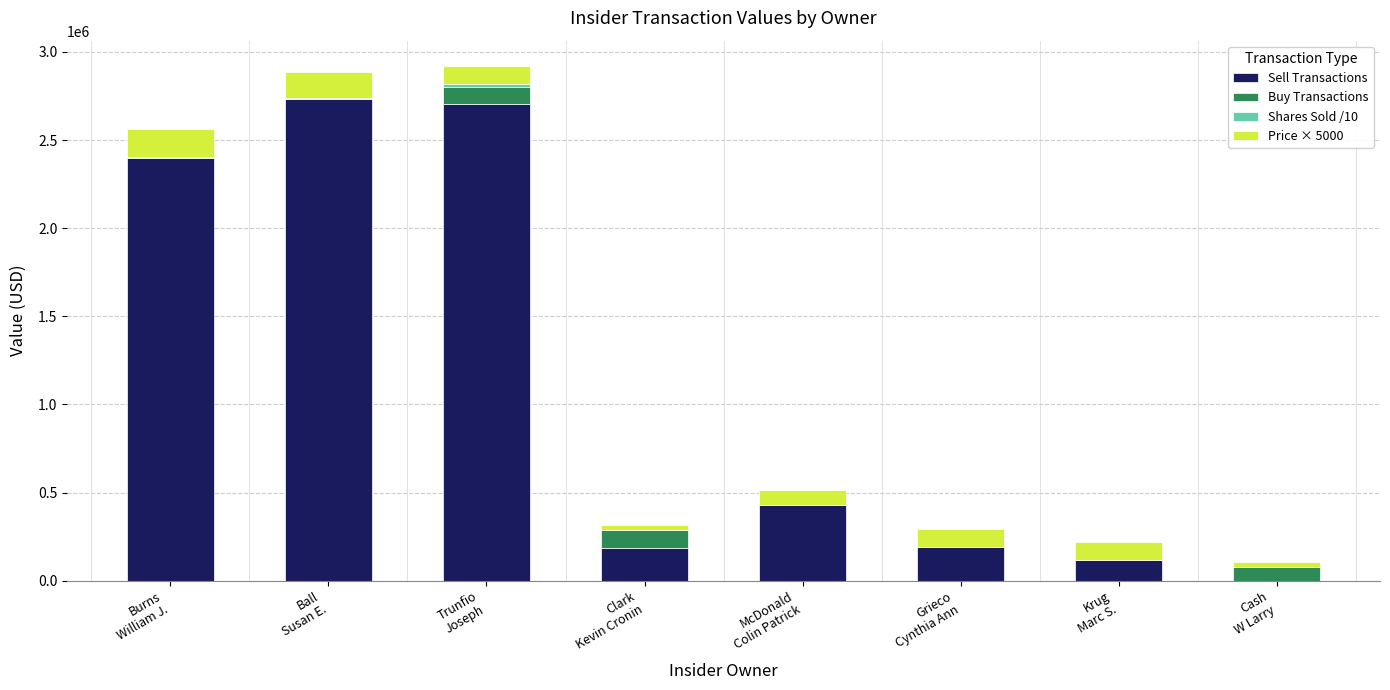

What is the highest value of the Sell Transactions series?

2730319.0